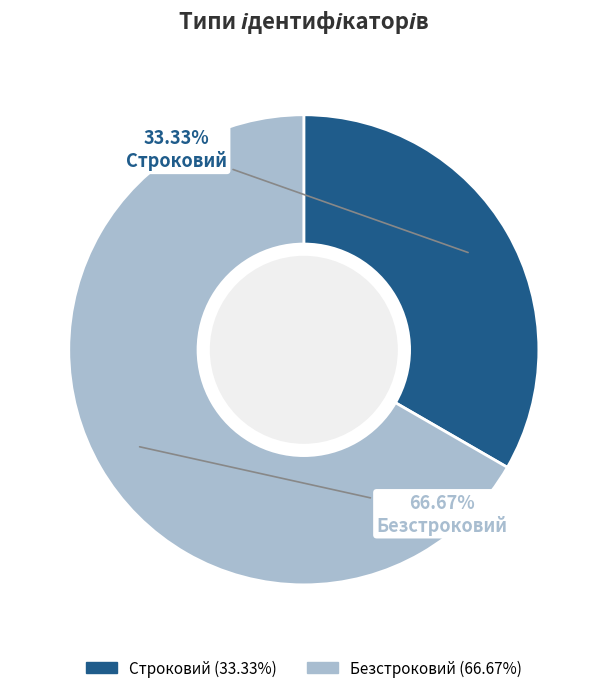

Count the number of slices in the pie.

2